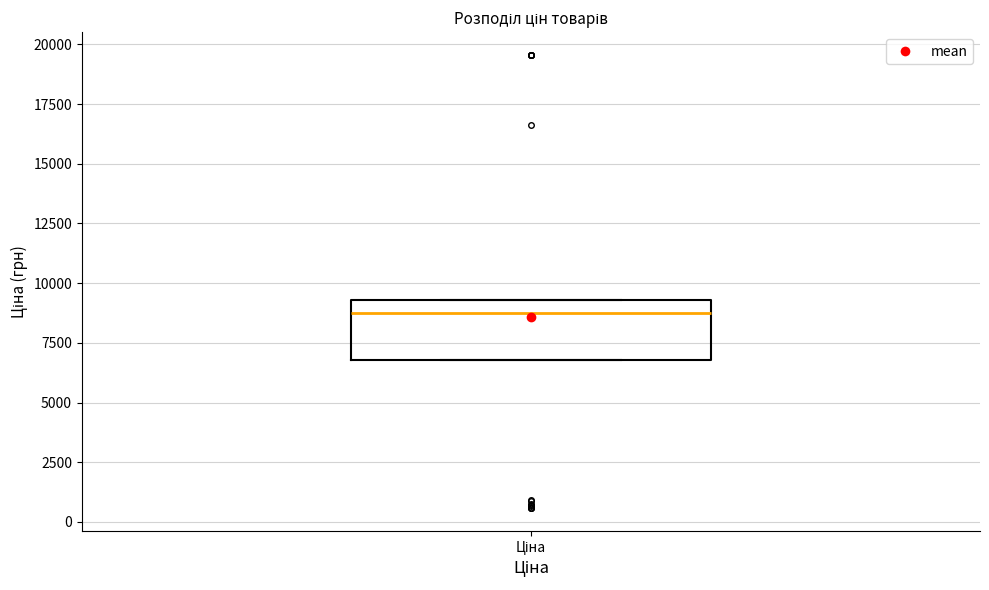

Where is the upper edge of the box for Ціна on the y-axis? The values are not printed on the chart, so give them approximately, as read against the axis.

9500